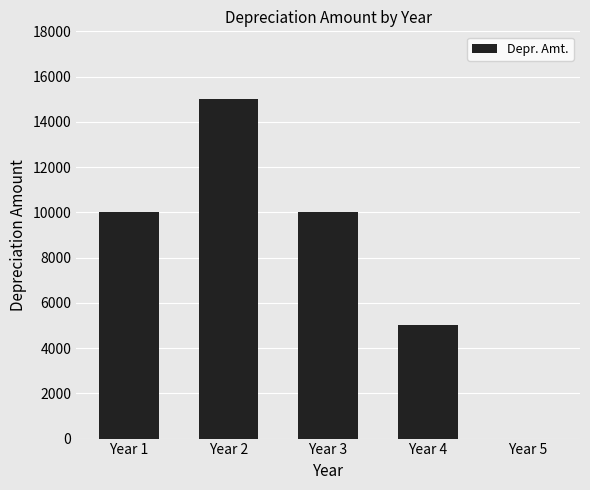

Reading left to right, list all the values displayed in this chart.

Year 1=10000	Year 2=15000	Year 3=10000	Year 4=5000	Year 5=0